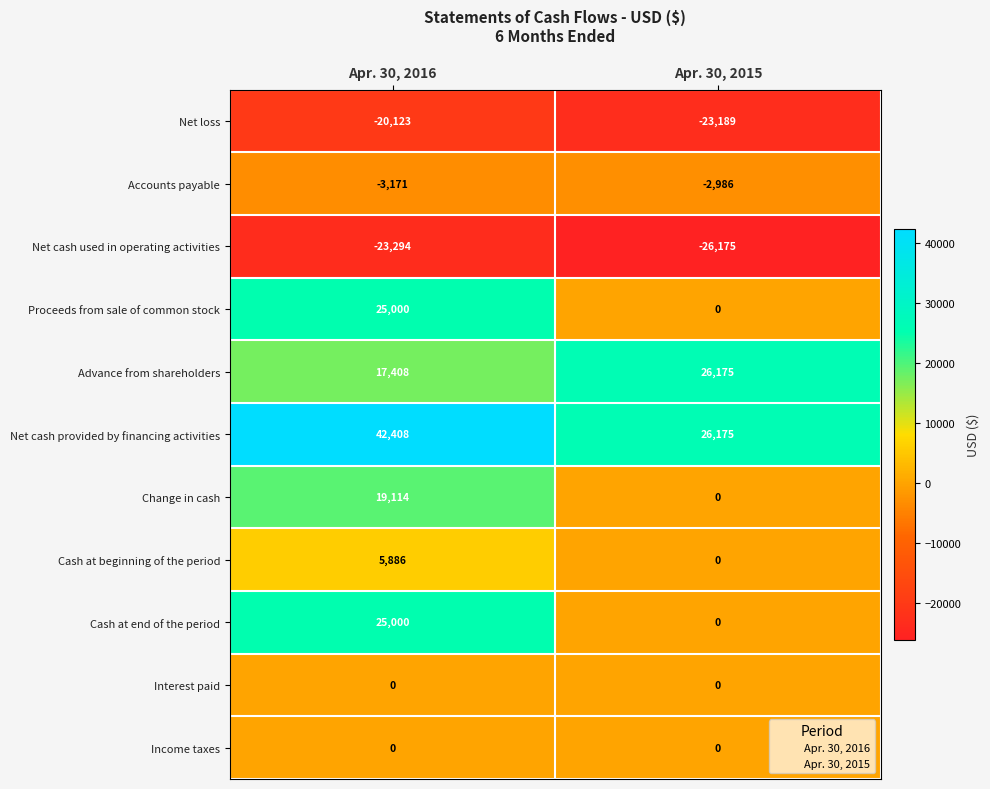

Where is Net cash provided by financing activities nearest to the value 34291?

Apr. 30, 2015